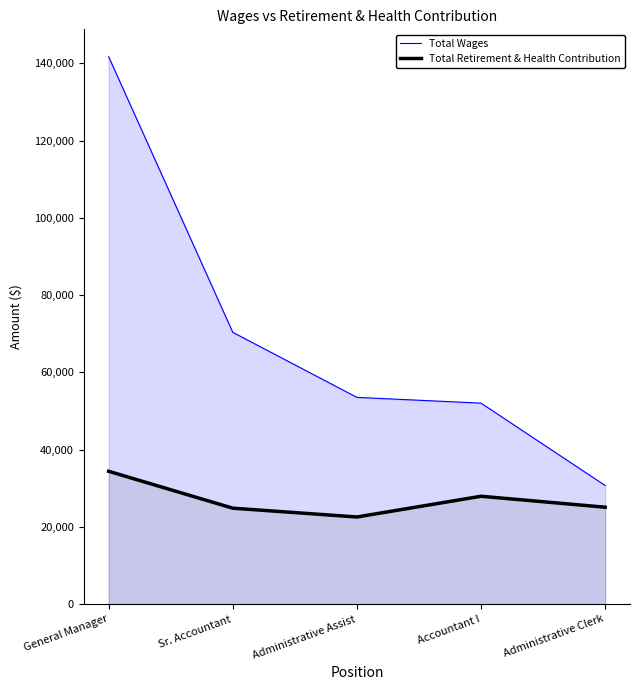

How many data points in Total Retirement & Health Contribution are less than 25101?

2